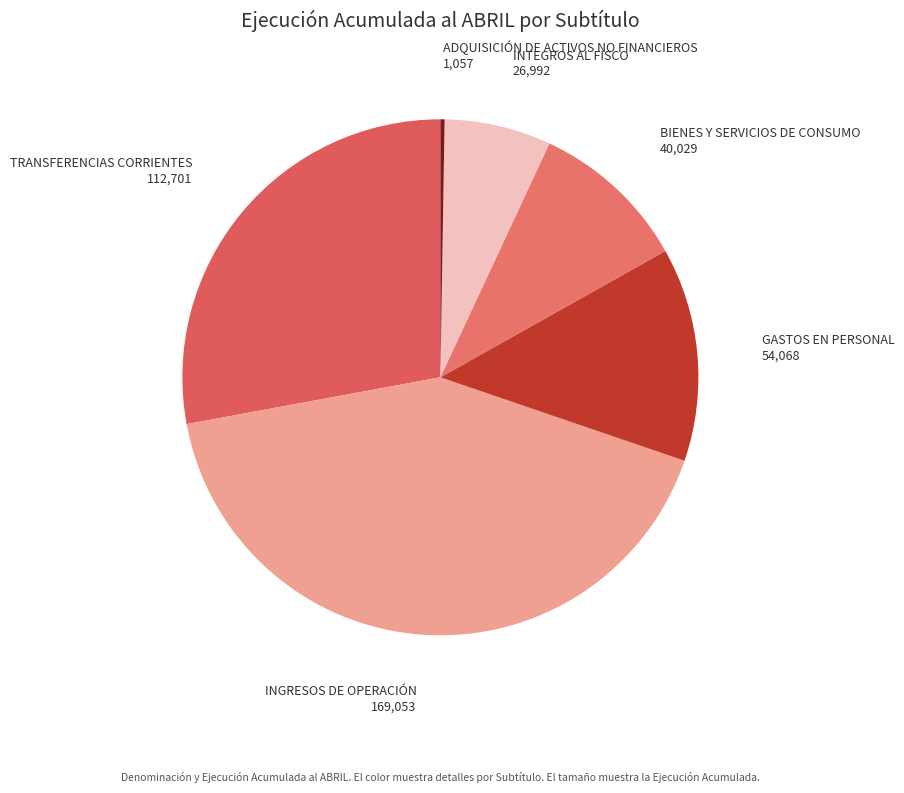

What is the ratio of the value at INGRESOS DE OPERACIÓN to the value at INTEGROS AL FISCO?

6.3